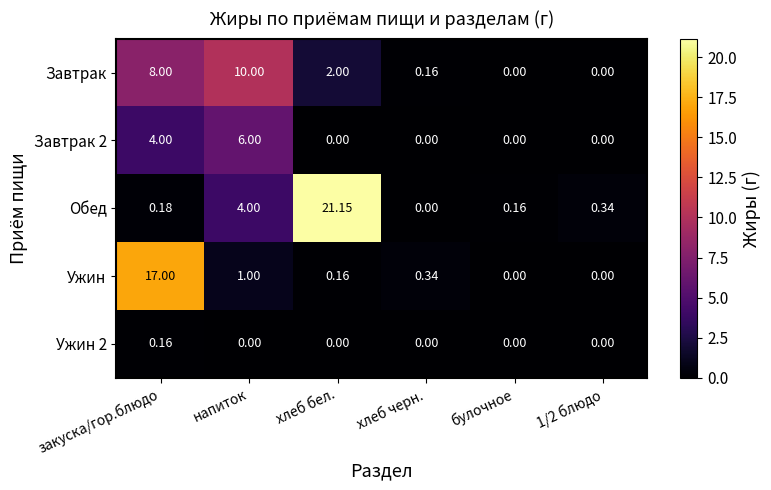

Is the value of Ужин 2 at хлеб черн. greater than the value of Обед at хлеб бел.?

No